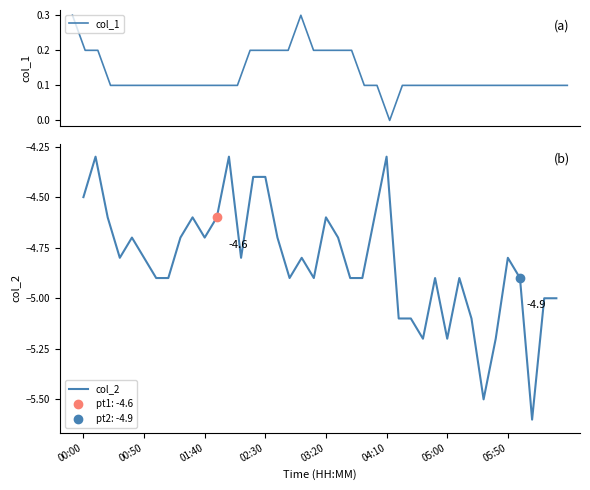

What is the difference between the maximum and minimum values in the col_2 series?

1.3